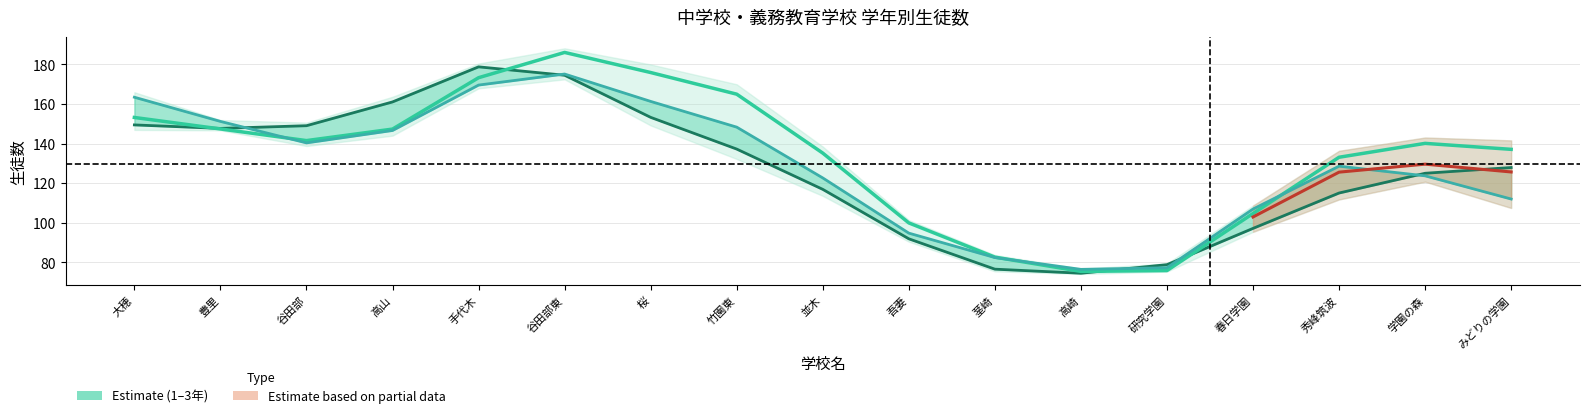

At みどりの学園, list the series in order from smallest to largest.

3年, 1年, 2年